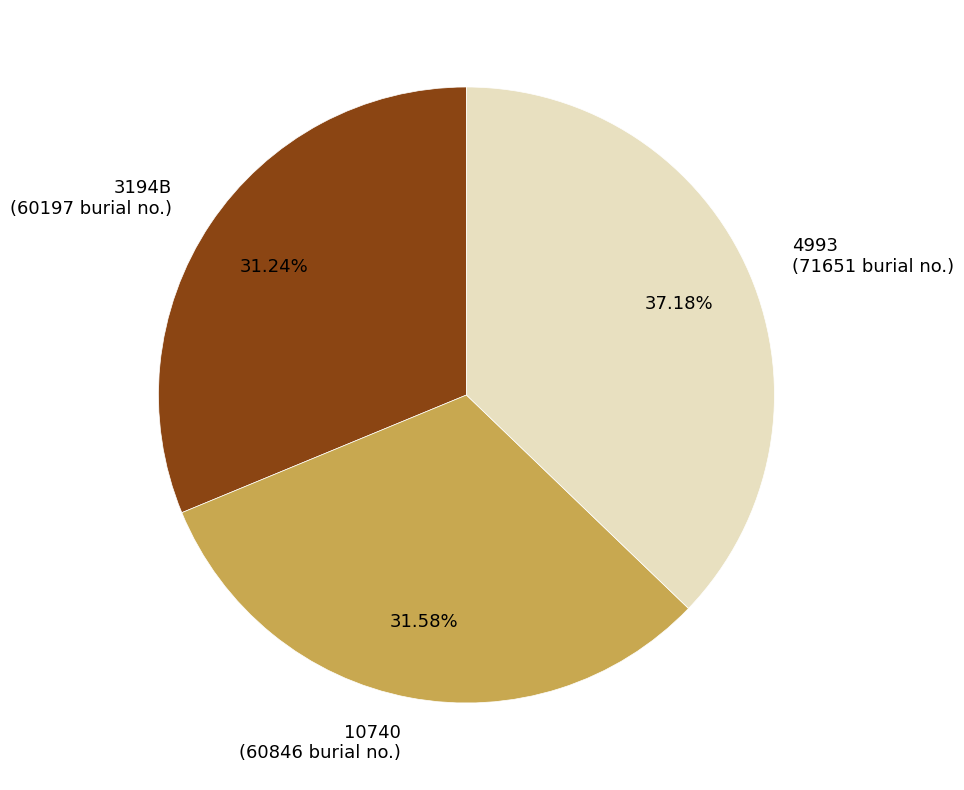

Is there any slice that represents more than half of the pie?

No